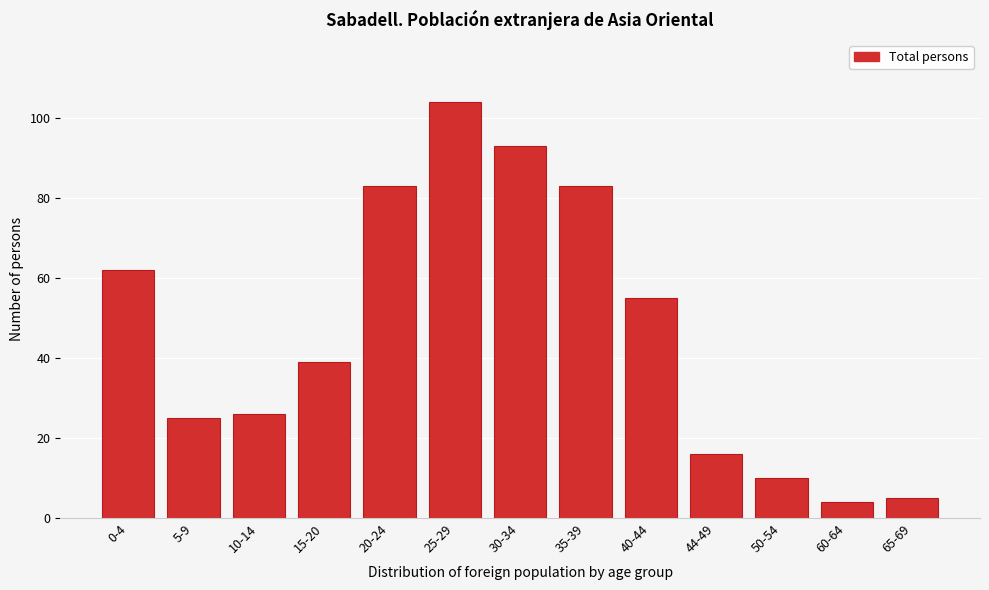

Reading left to right, what are all the values shown in this chart?

62	25	26	39	83	104	93	83	55	16	10	4	5